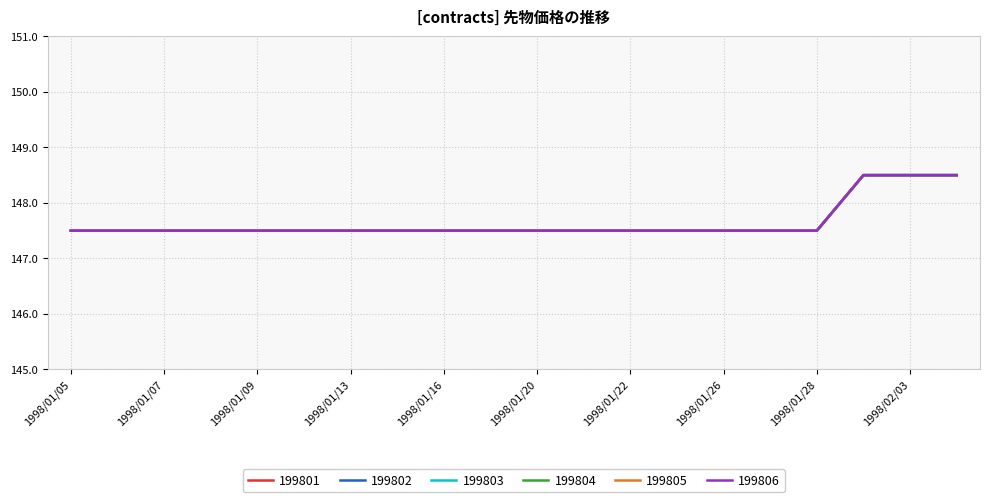

Is this an area chart (filled region under the line)?

No